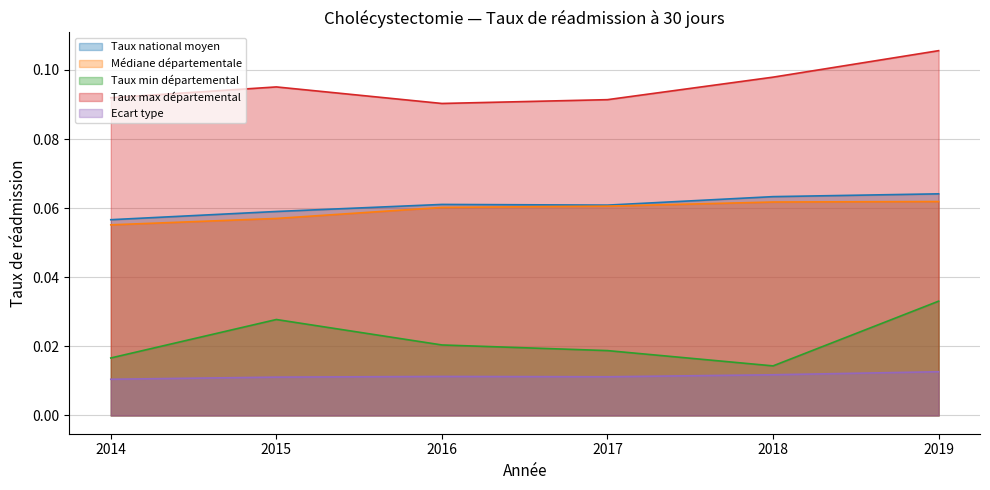

True or false: Taux min départemental and Médiane départementale cross at least once.

False